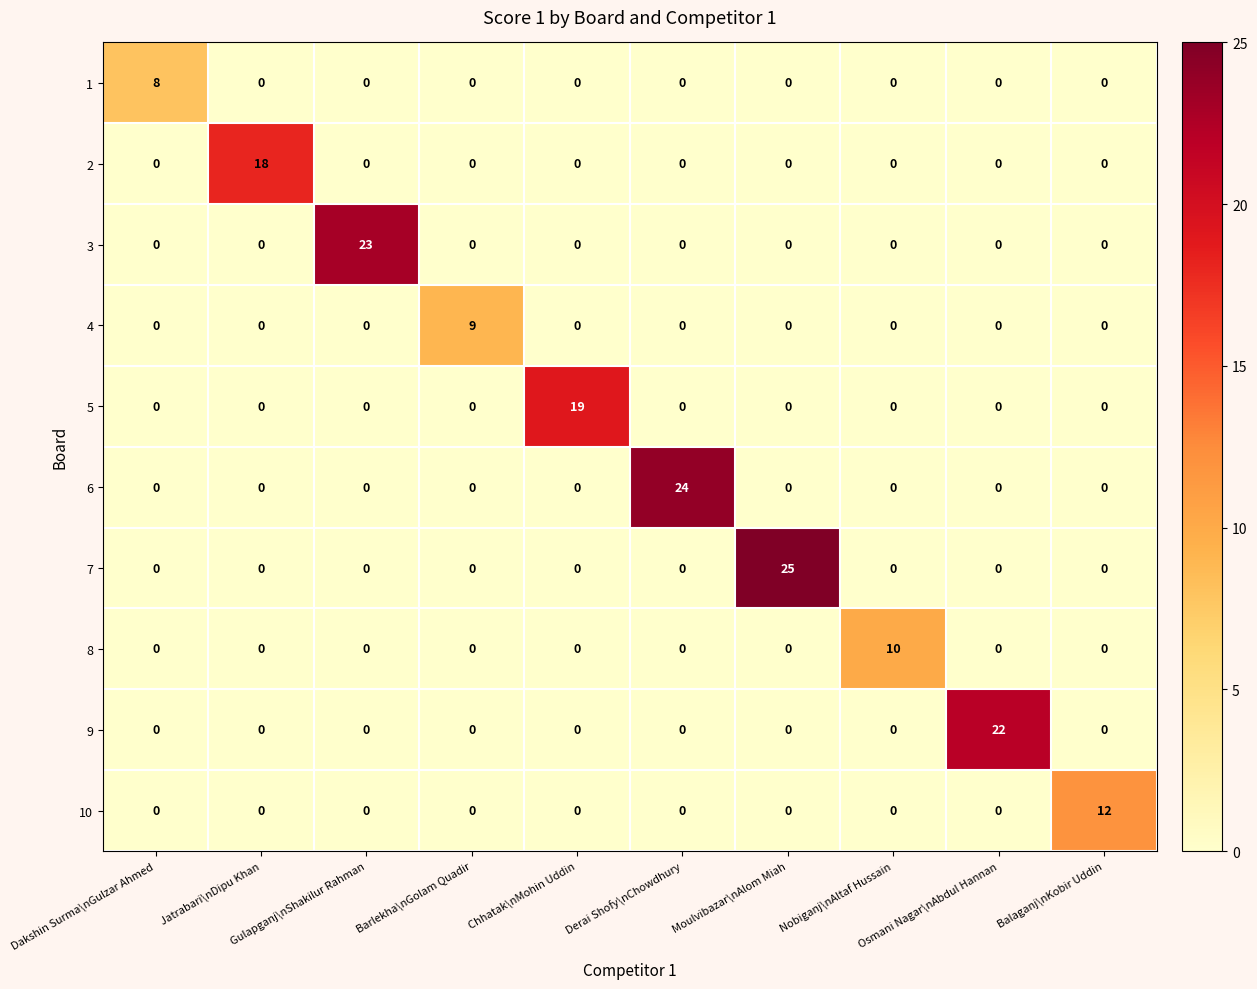

Which series has the largest total across all categories?

7